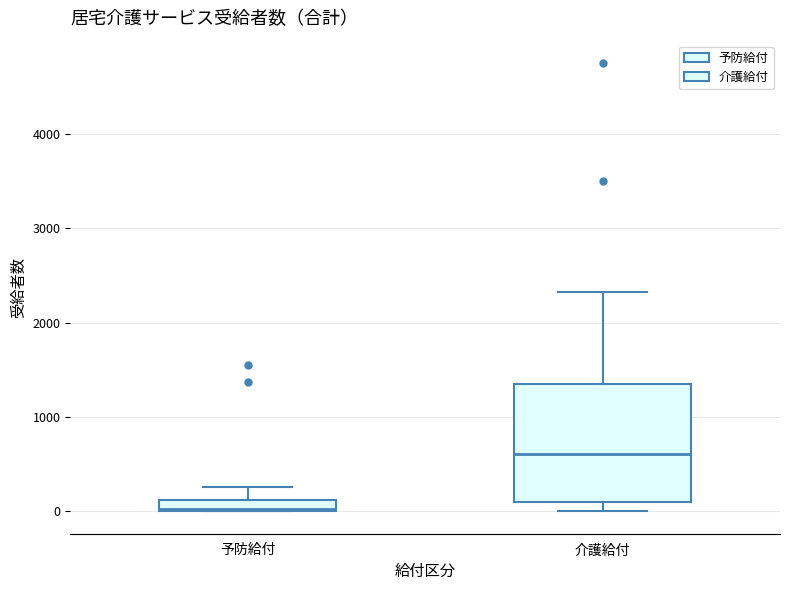

Where is the lower edge of the box for 介護給付 on the y-axis? The values are not printed on the chart, so give them approximately, as read against the axis.

100